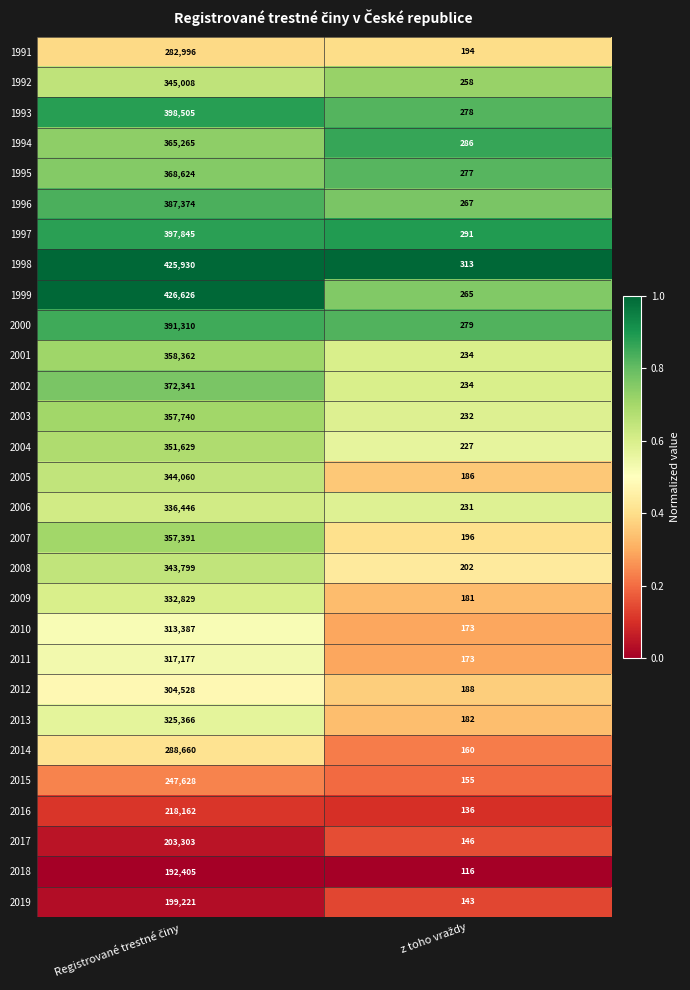

How many series are shown in this chart?

29